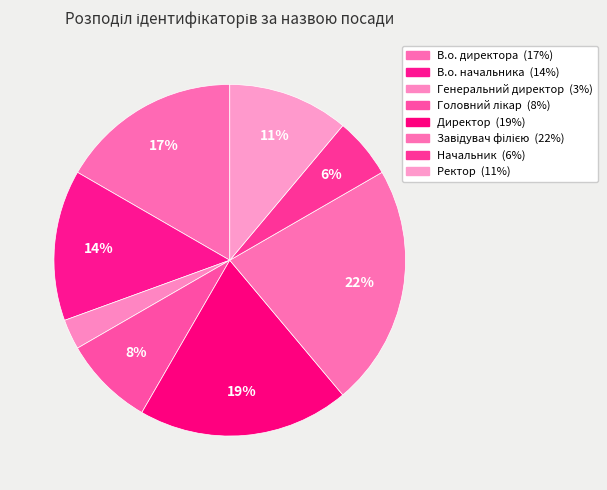

Count the number of slices in the pie.

8